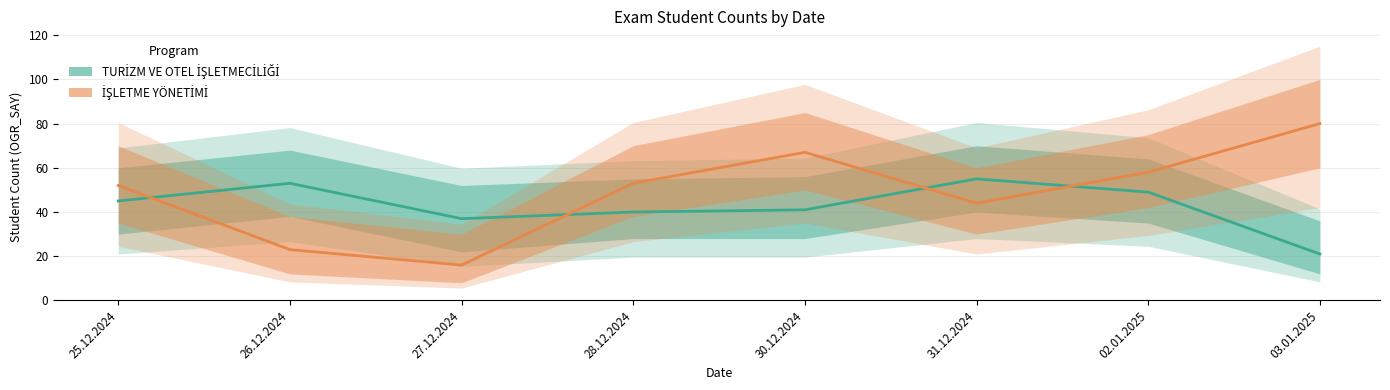

What is the difference between the maximum and minimum values in the TURİZM VE OTEL İŞLETMECİLİĞİ series?

34